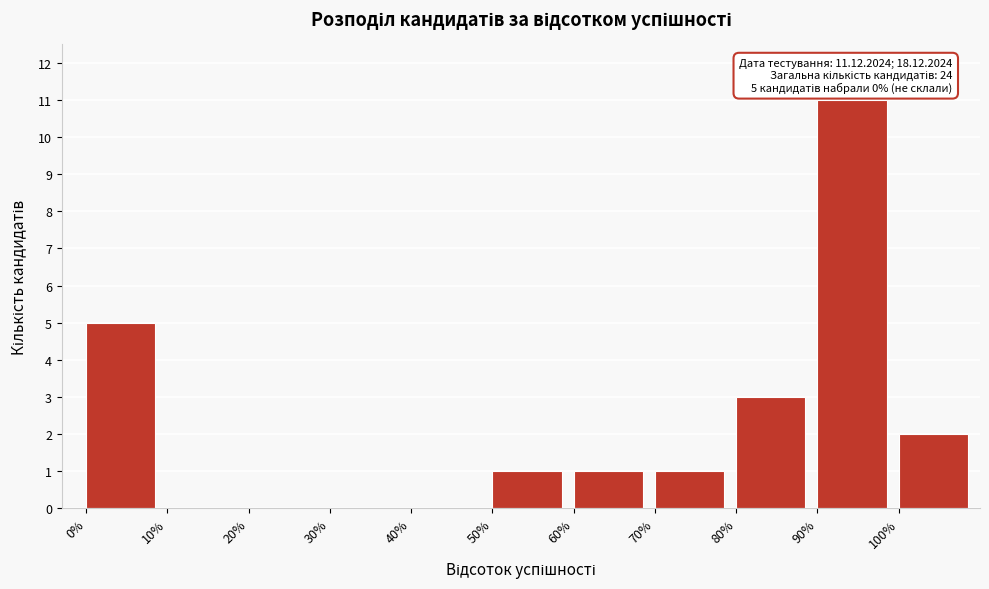

Which range on the x-axis has the tallest bar?

90 to 100